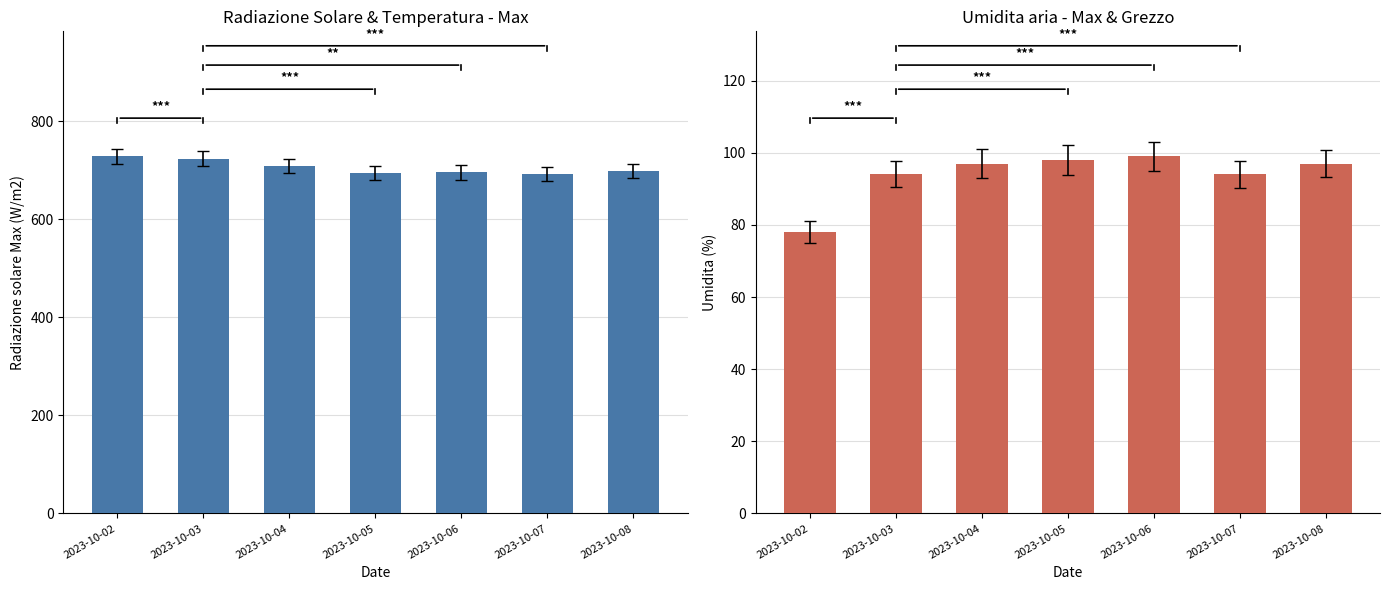

How many bars are there in each group?

2